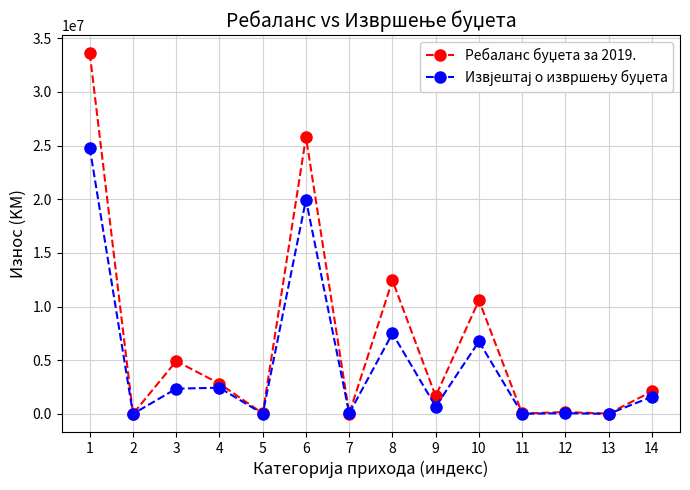

What is the maximum value shown in the chart?

33589100.0